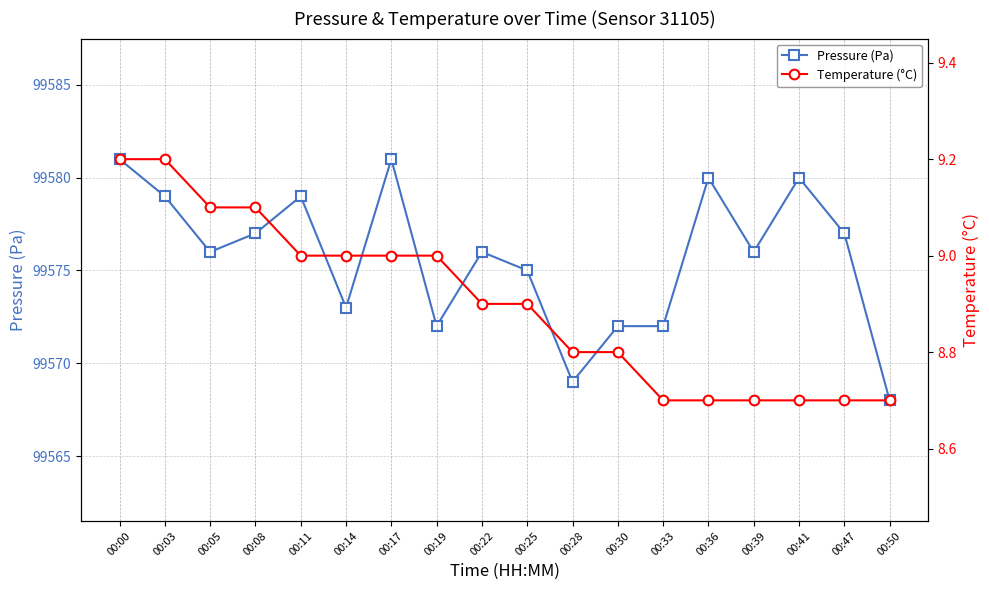

What are all the series names shown in the legend?

Pressure (Pa), Temperature (°C)